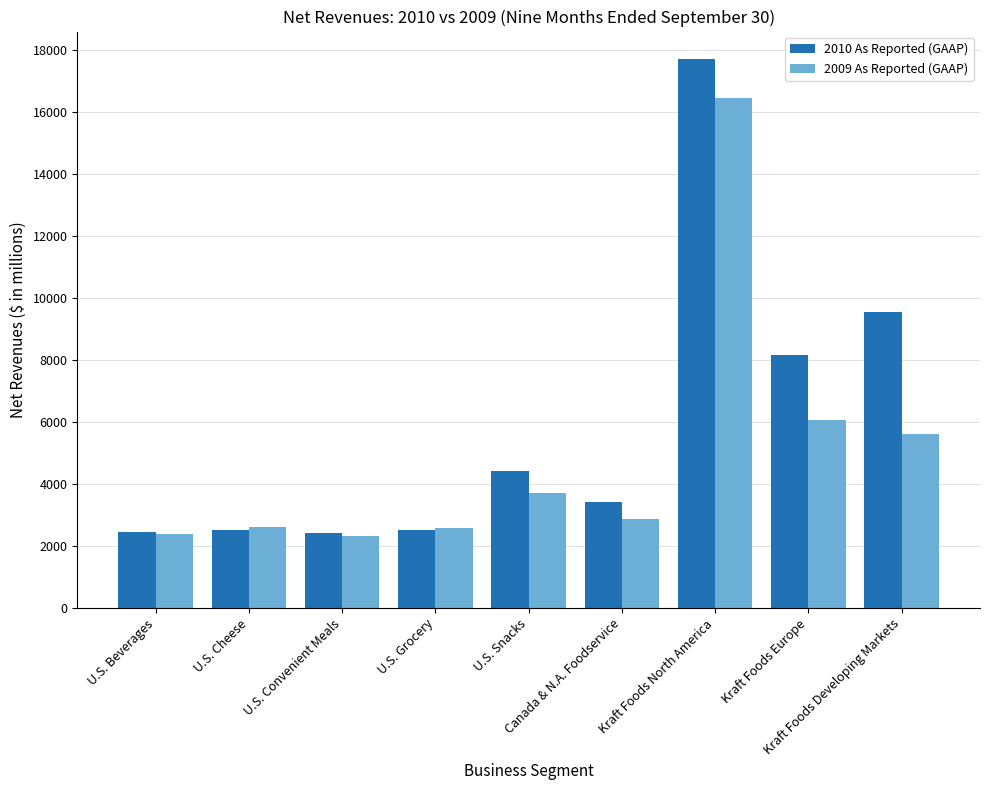

At which category is the sum across all series the highest?

Kraft Foods North America